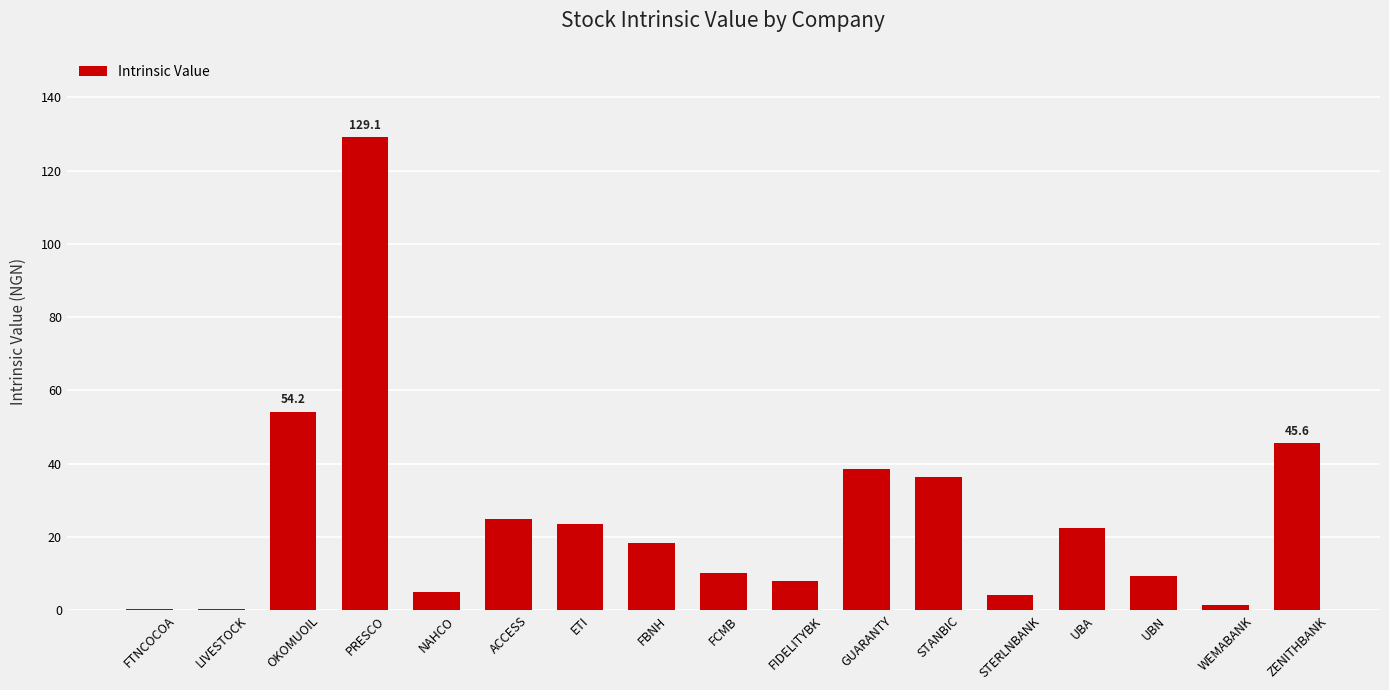

What value does the data have at NAHCO?

5.0